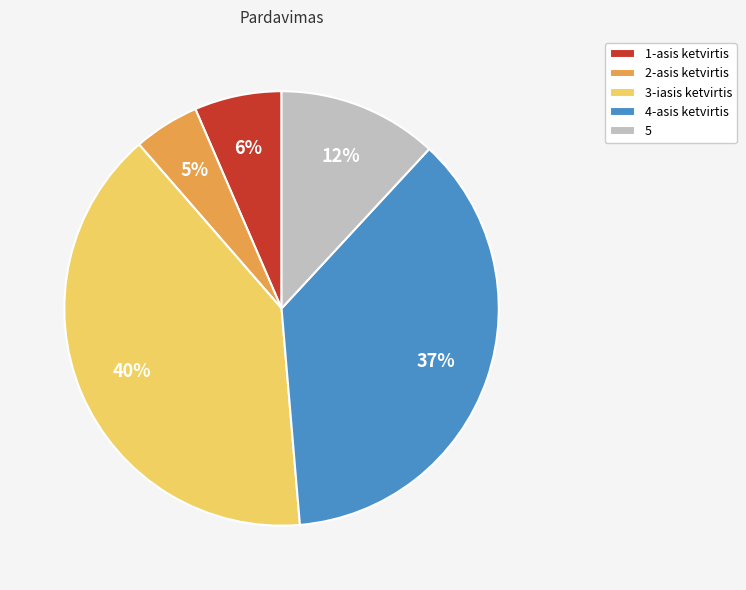

How many slices are in this pie chart?

5